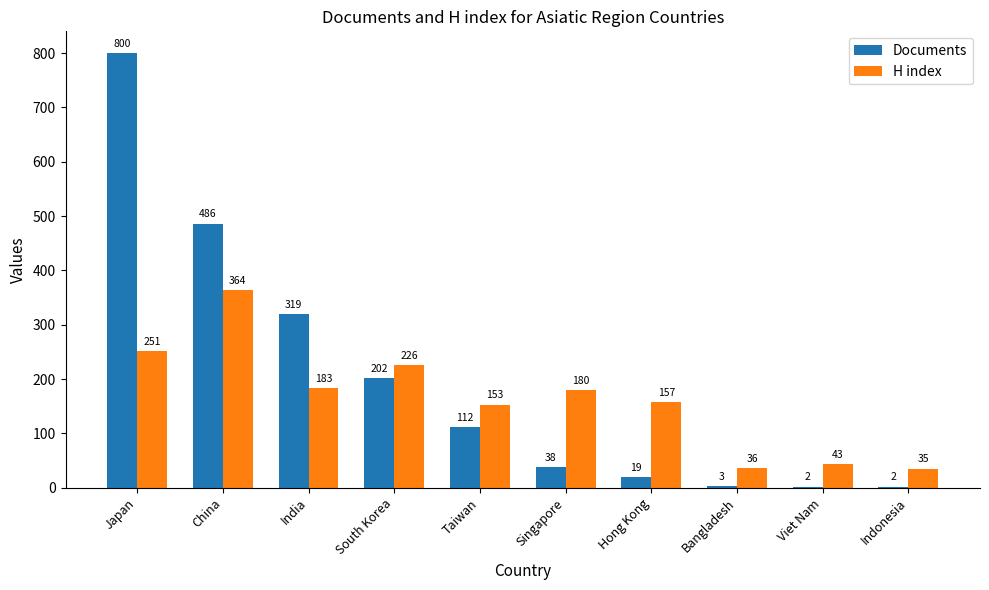

Which series has the largest range (max minus min)?

Documents